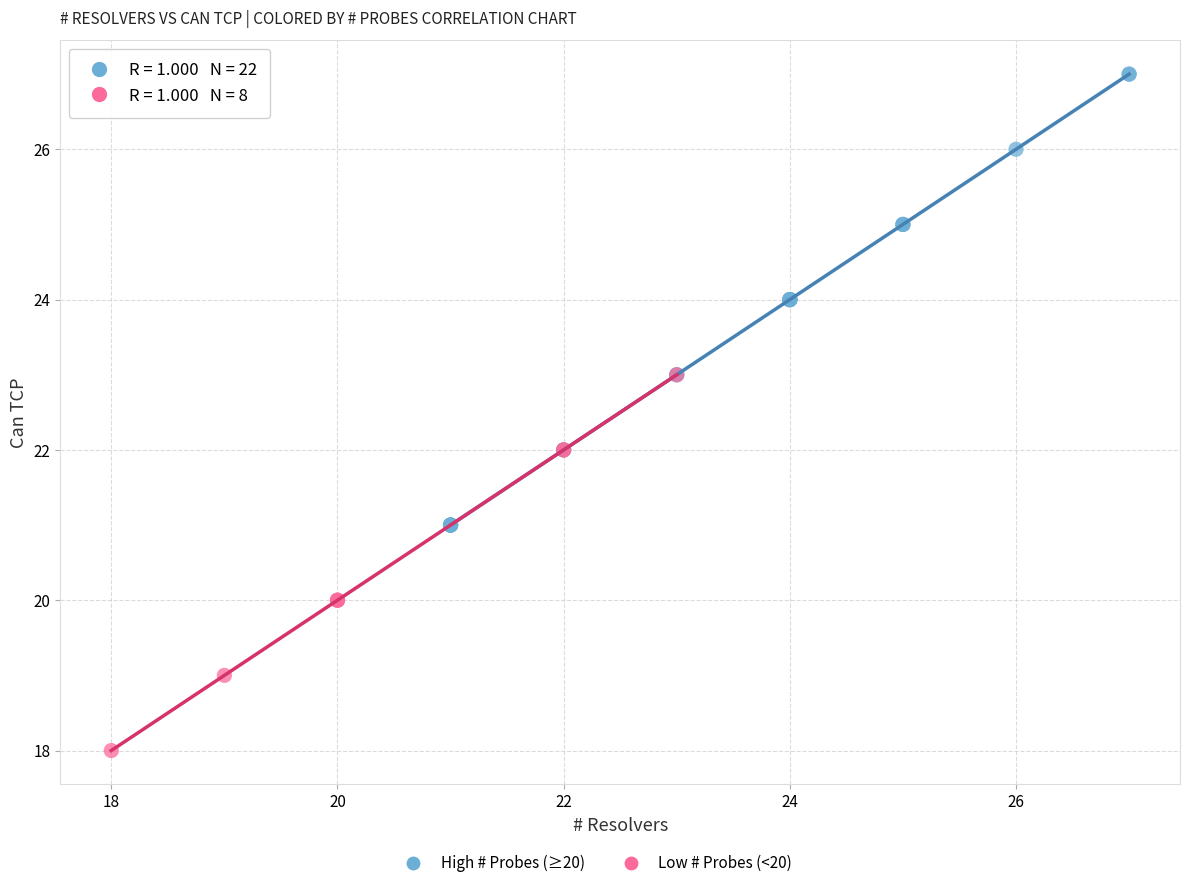

Which series has the widest spread of Y values?

High # Probes (≥20)